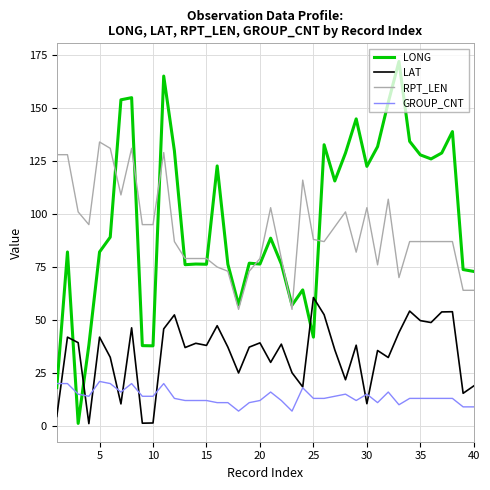

Which series has the widest spread of values?

LONG